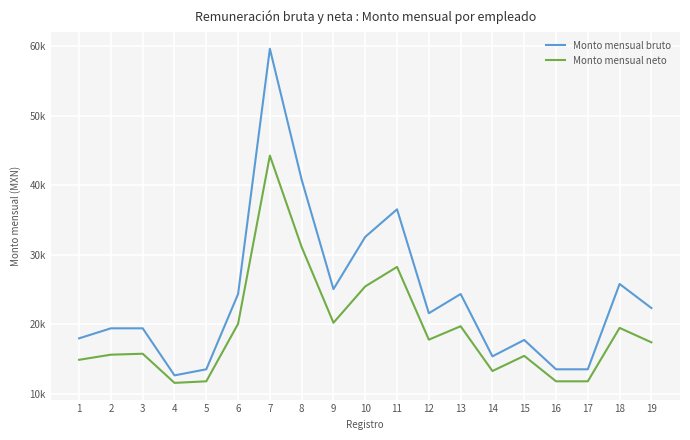

Which category has the lowest value in the Monto mensual neto series?

4